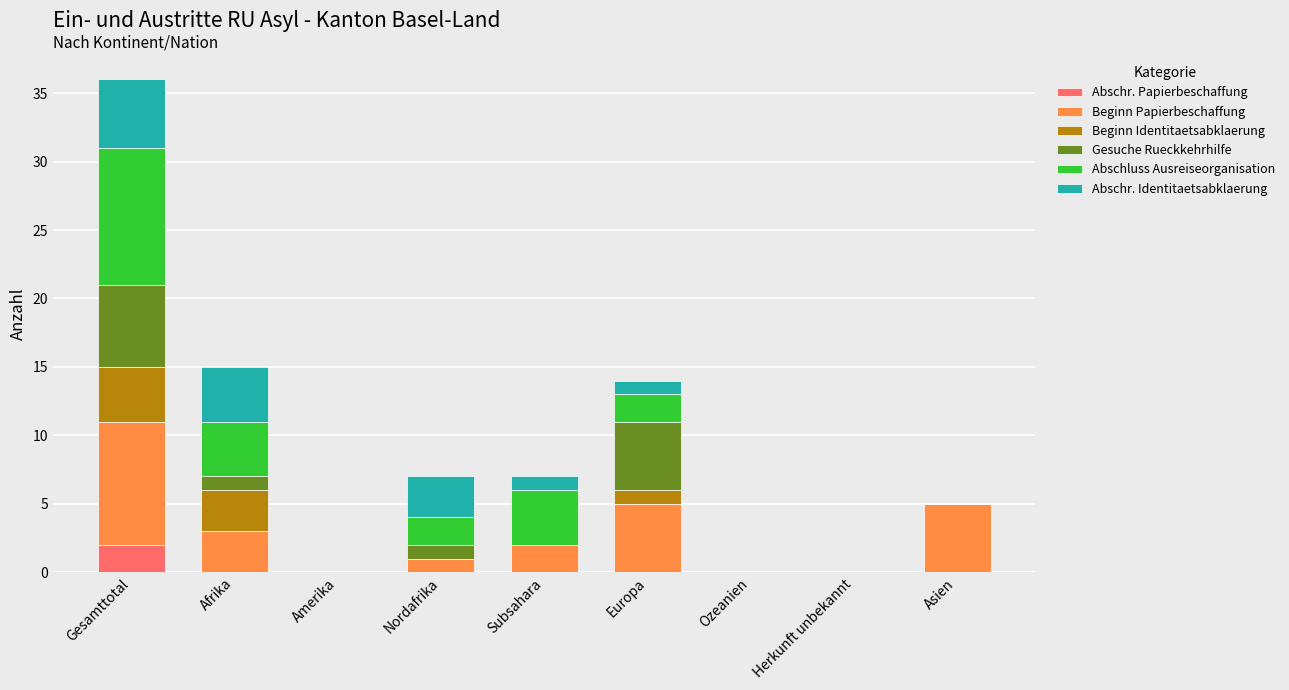

Which category has the highest value in the Abschr. Papierbeschaffung series?

Gesamttotal